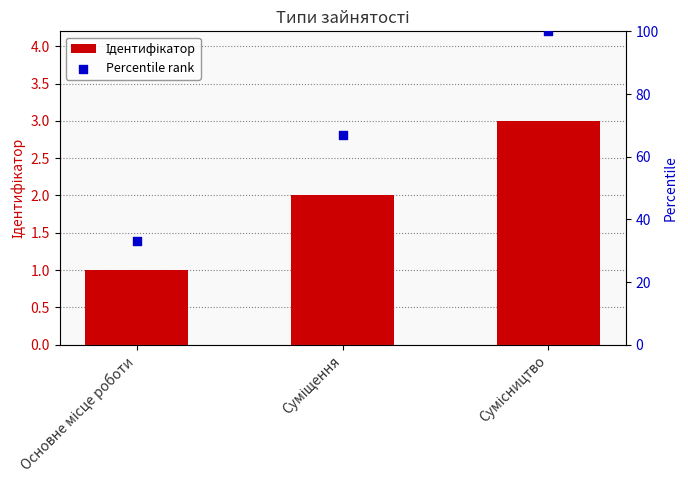

Is the value of Percentile rank at Сумісництво greater than the value of Ідентифікатор at Сумісництво?

Yes